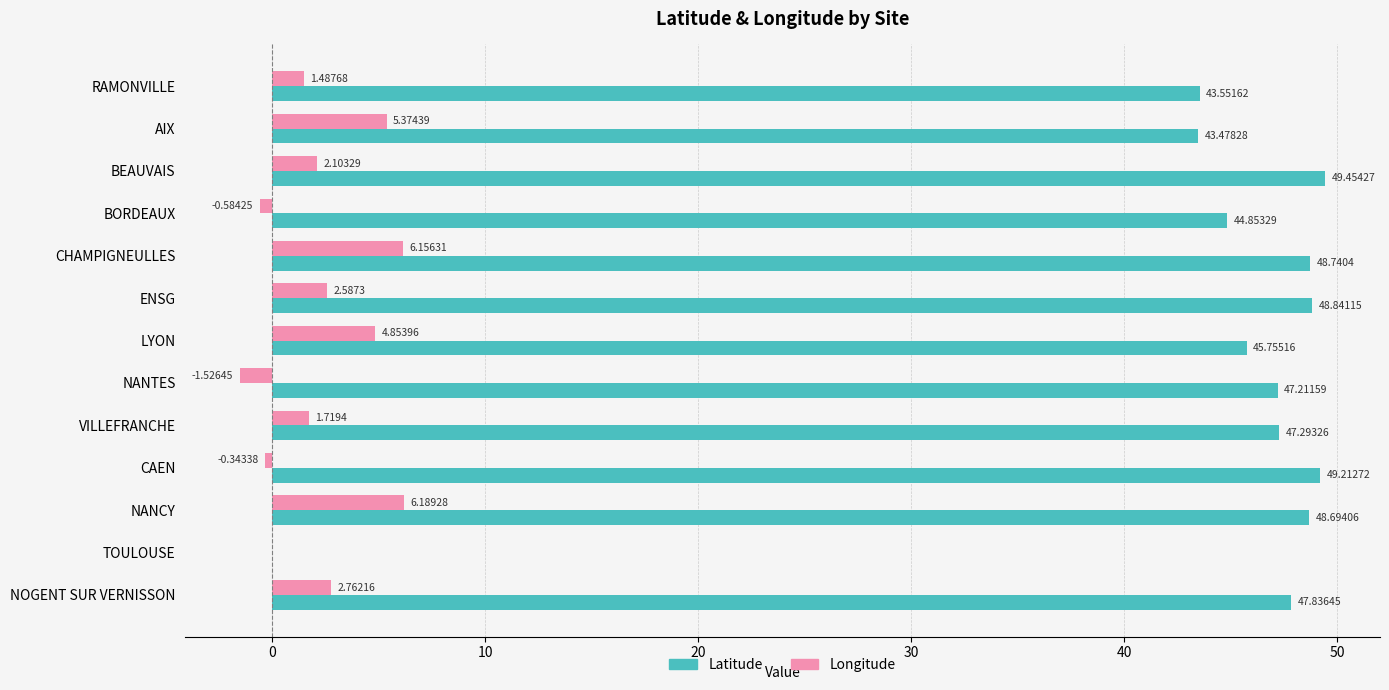

Which series changed the most between AIX and BORDEAUX?

Longitude